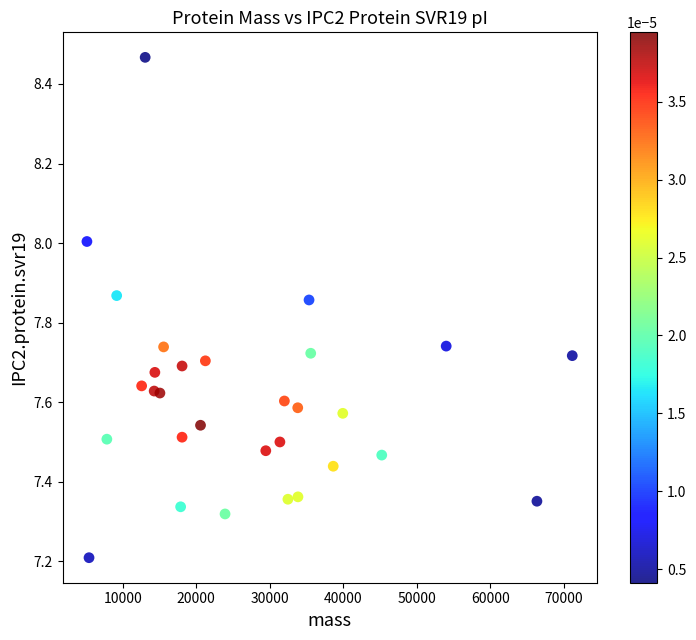

What is the range of X values (max minus min)?

65982.3